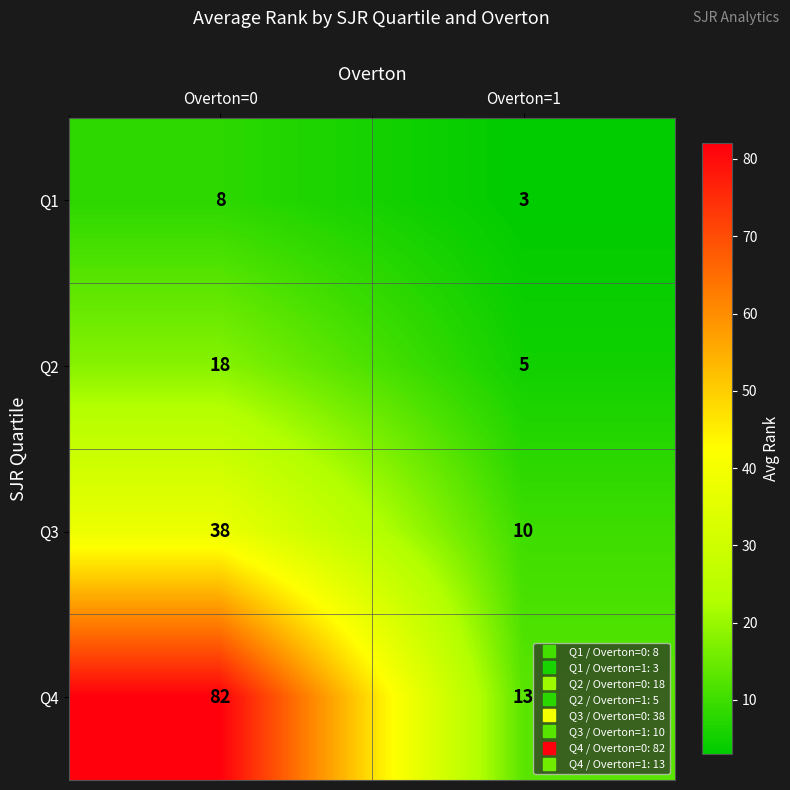

Reading left to right, transcribe all the data shown in this chart.

Q1: Overton=0=8	Overton=1=3
Q2: Overton=0=18	Overton=1=5
Q3: Overton=0=38	Overton=1=10
Q4: Overton=0=82	Overton=1=13